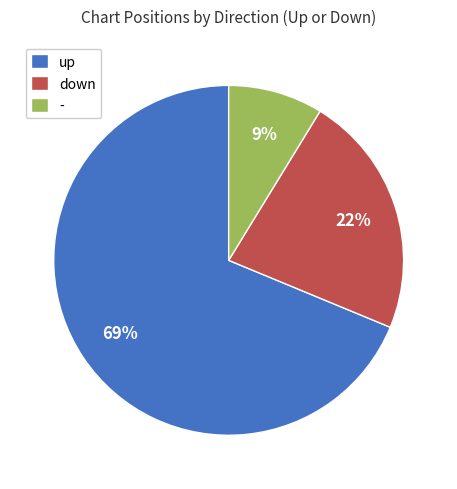

How many slices are in this pie chart?

3